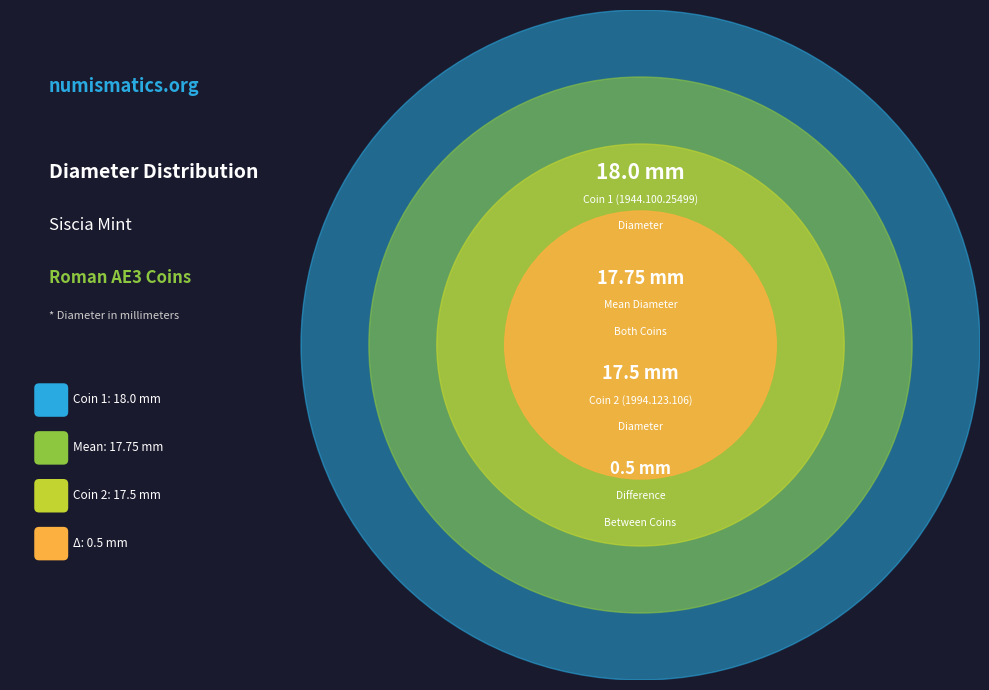

To the nearest percent, what is the combined percentage of 1994.123.106 and 1944.100.25499?

100%